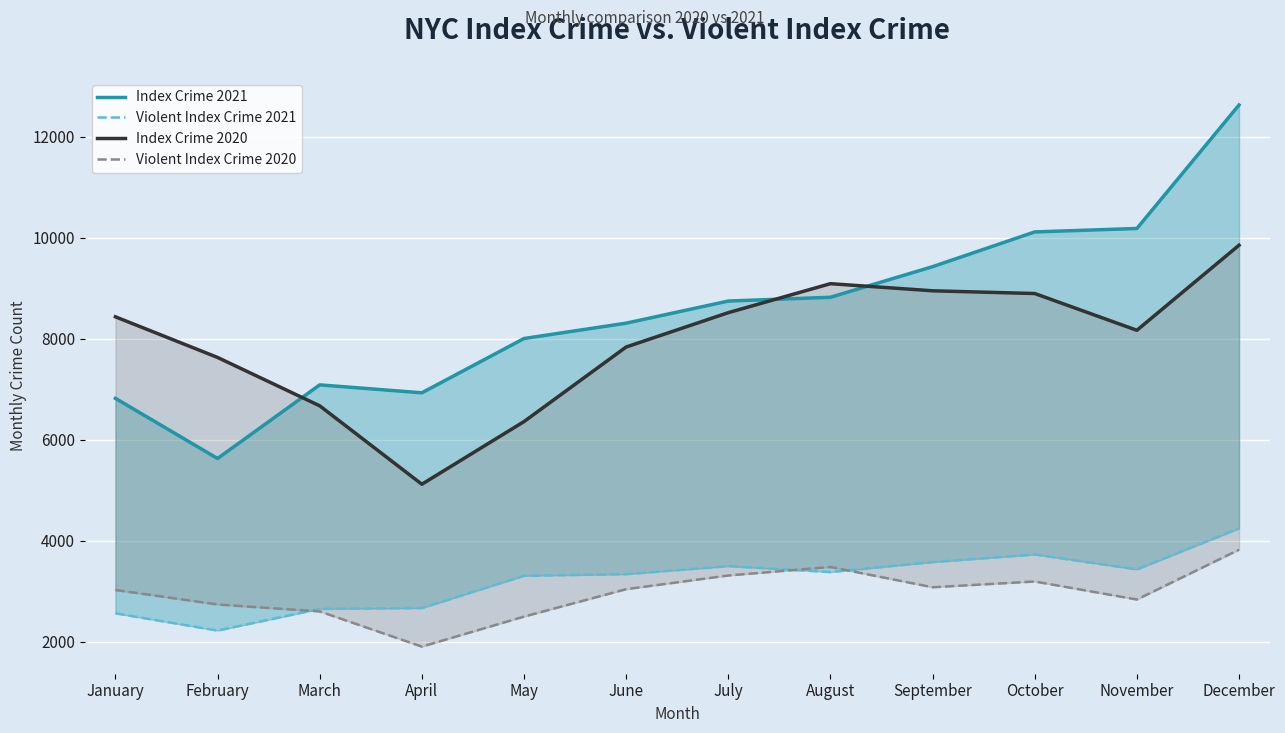

What is the sum of the Violent Index Crime 2020 values at June and April?

4948